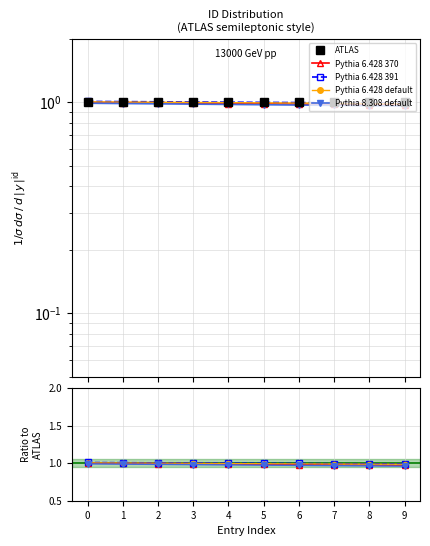

Which series has the widest spread of values?

Pythia 6.428 370